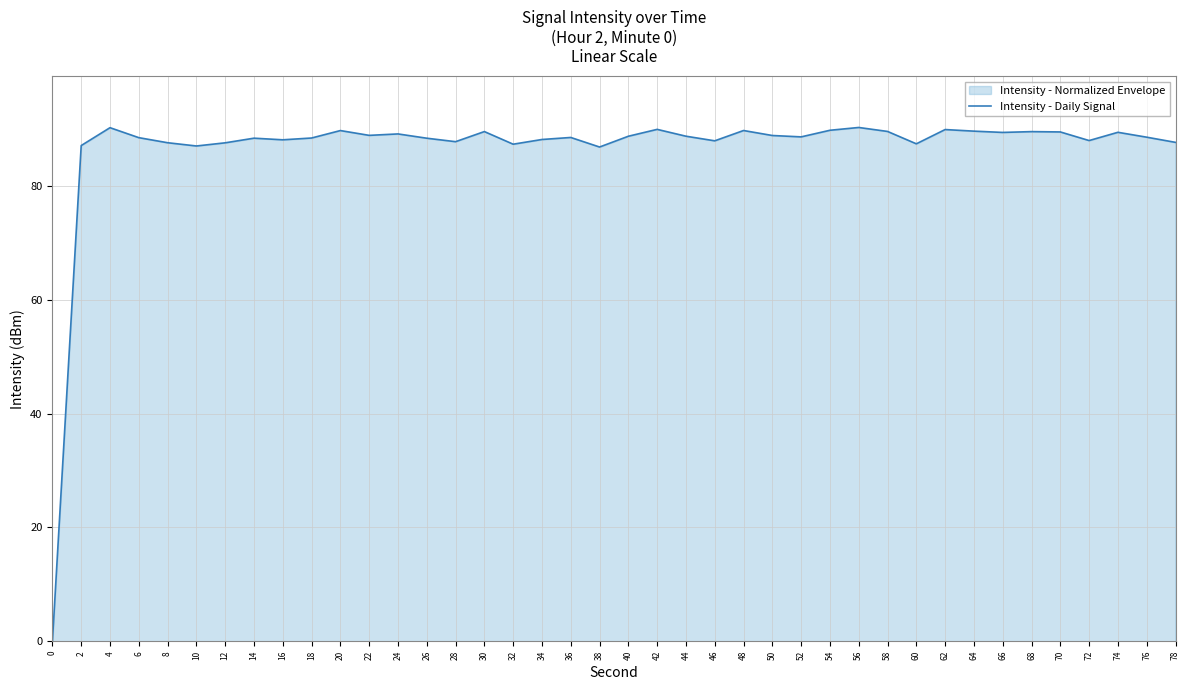

How many values are below 88?

12